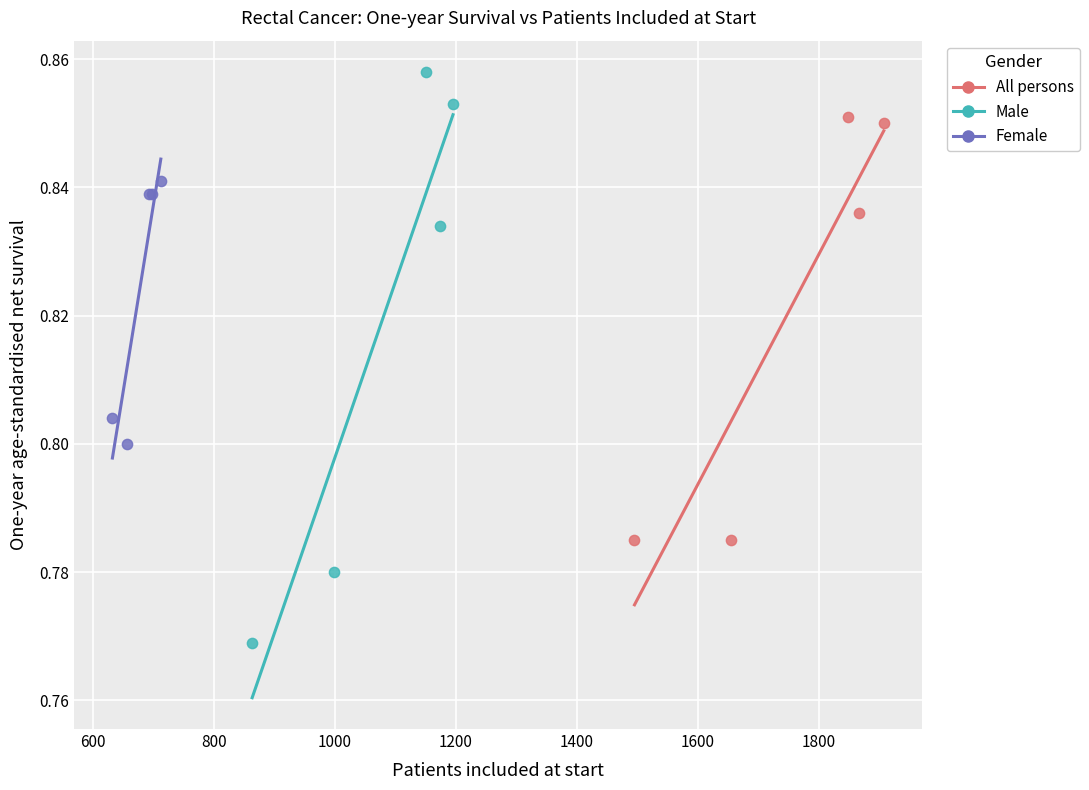

Which series has the largest Y range (max minus min)?

Male